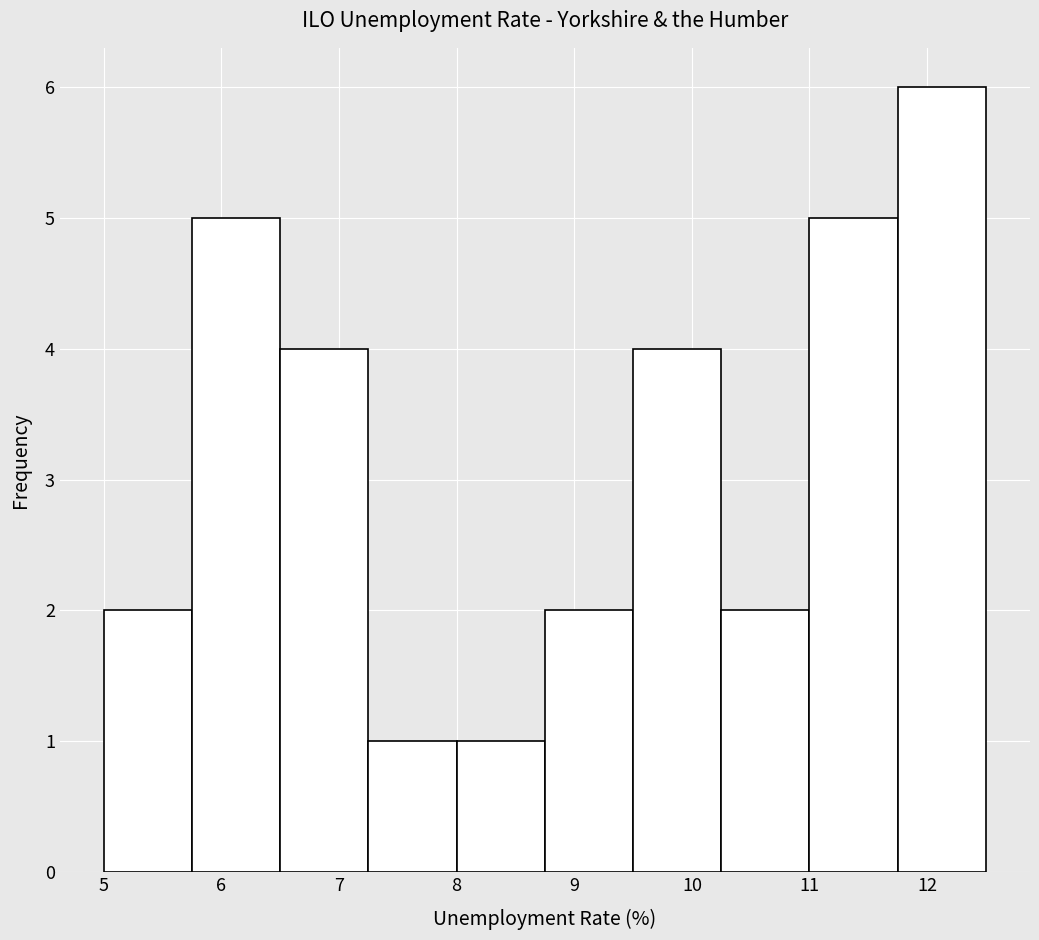

Reading left to right, transcribe this chart: for each bar, give the range it covers on the x-axis and its height. Neither the bar edges nor the heights are printed on the chart, so give them approximately, as read against the axes.

5.00 to 5.75: 2
5.75 to 6.50: 5
6.50 to 7.25: 4
7.25 to 8.00: 1
8.00 to 8.75: 1
8.75 to 9.50: 2
9.50 to 10.25: 4
10.25 to 11.00: 2
11.00 to 11.75: 5
11.75 to 12.50: 6